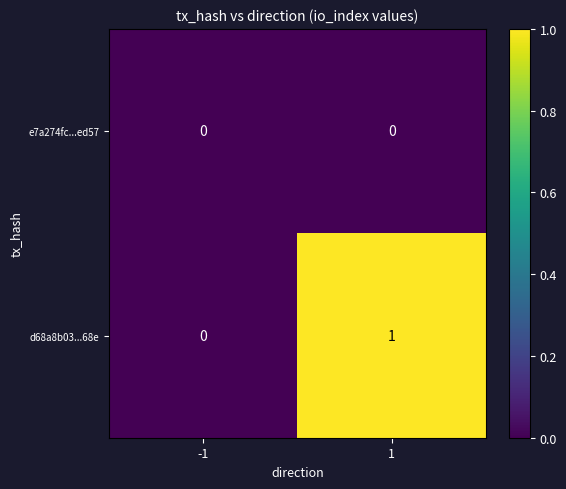

Which series has the widest spread of values?

d68a8b03...68e